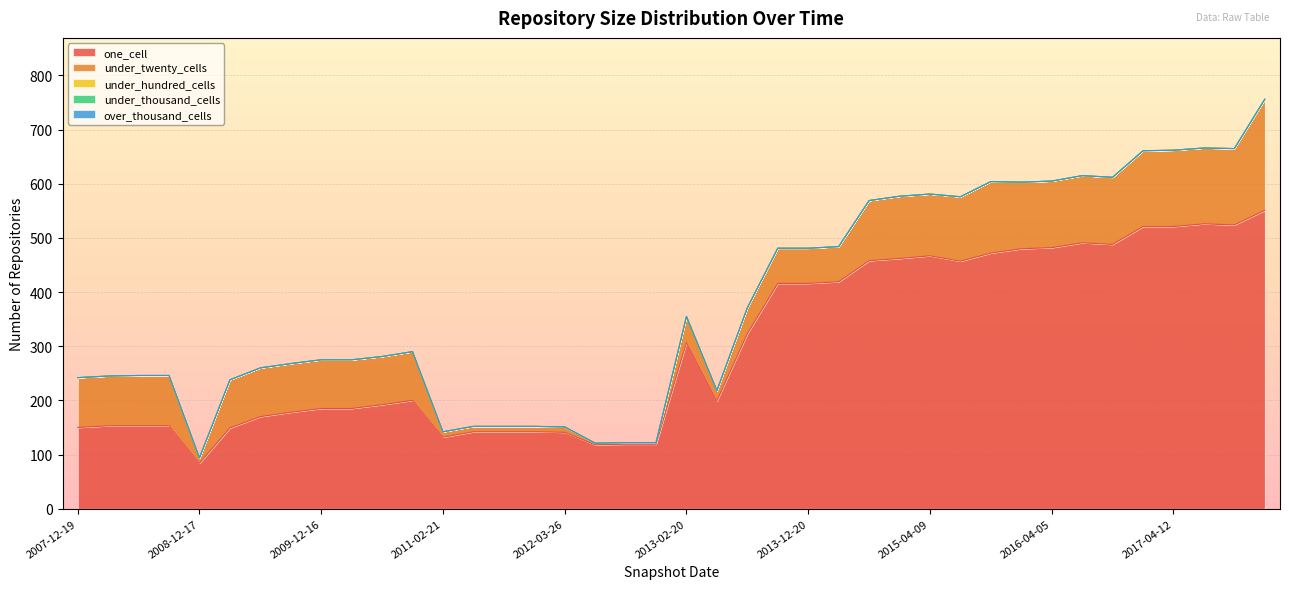

Rank the series by their maximum value, from highest to lowest.

one_cell, under_twenty_cells, under_hundred_cells, under_thousand_cells, over_thousand_cells